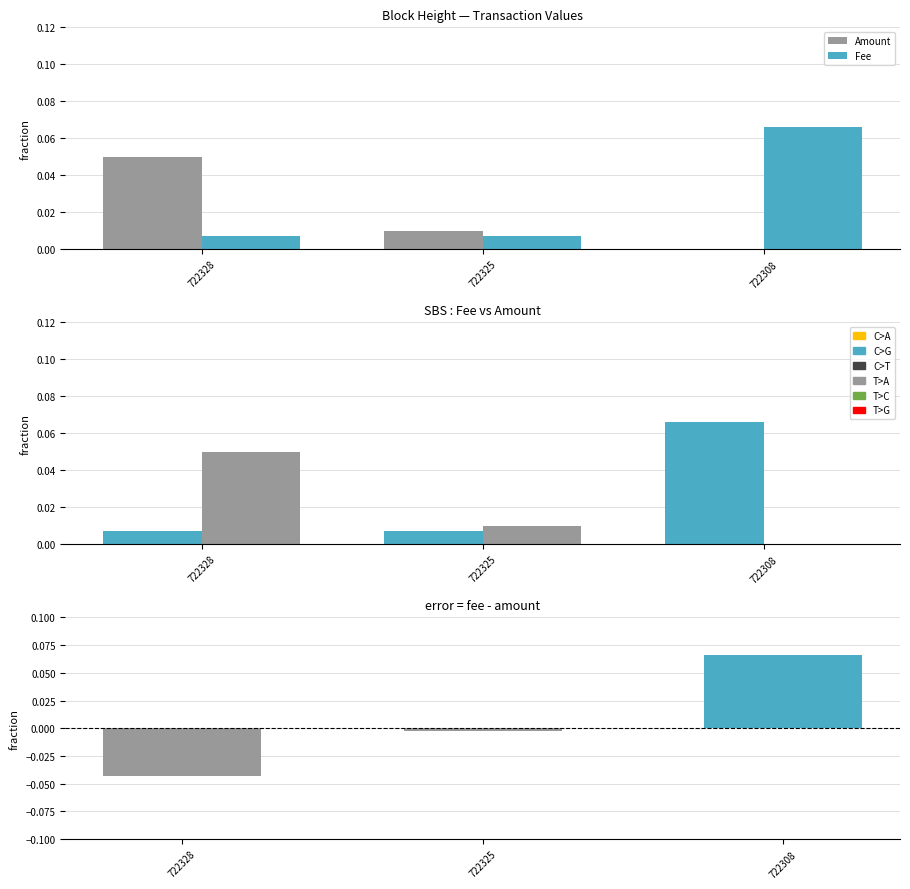

Reading left to right, transcribe all the data shown in this chart.

Amount: 0.1	0.0	0.0
Fee: 0.0	0.0	0.1